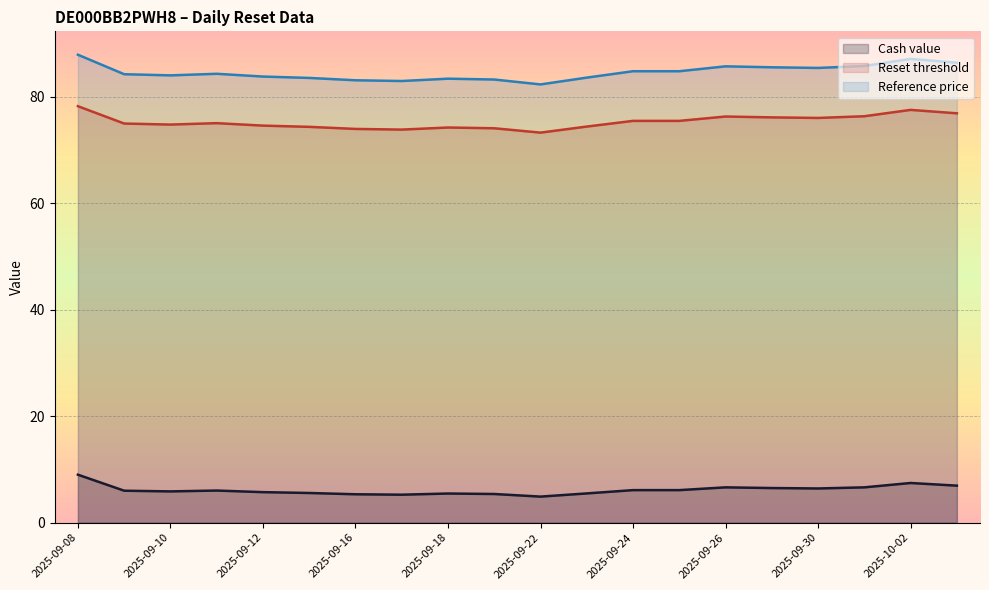

What is the difference between the Reset threshold values at 2025-09-30 and 2025-10-02?

1.5